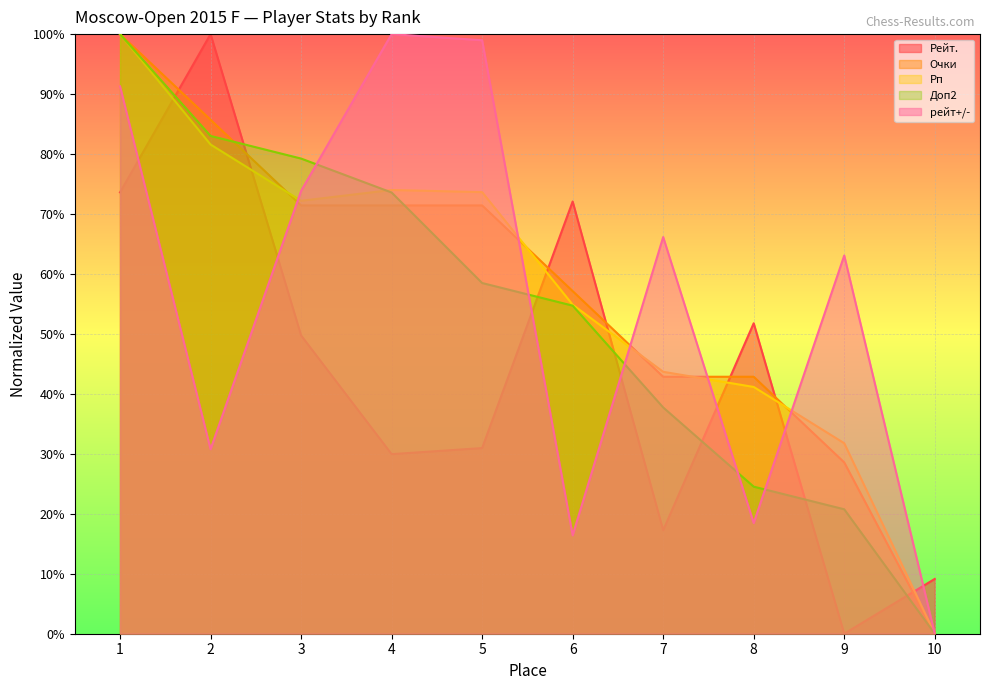

What are all the series names shown in the legend?

Рейт., Очки, Рп, Доп2, рейт+/-